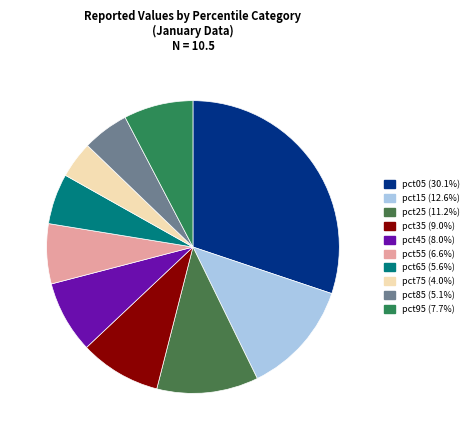

How many slices are in this pie chart?

10